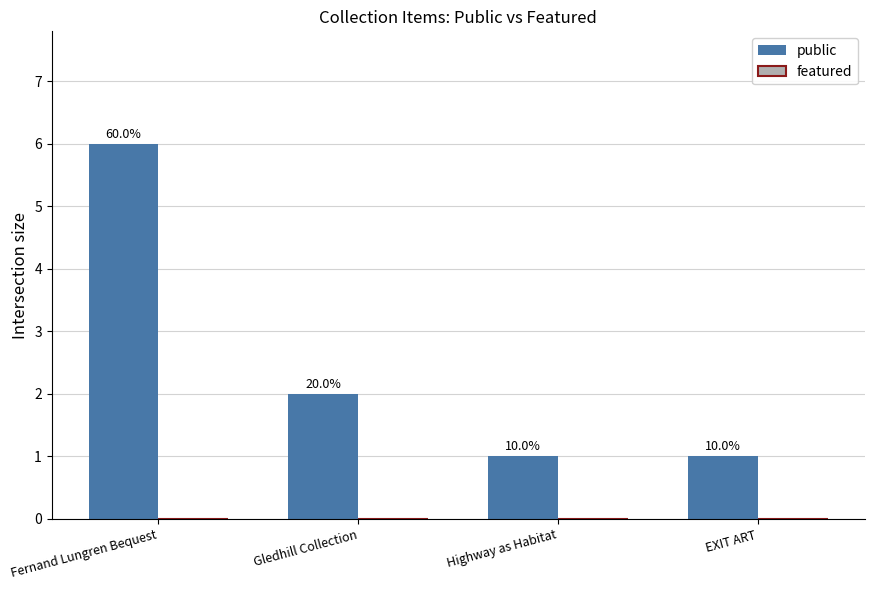

How many bars are there in total?

4